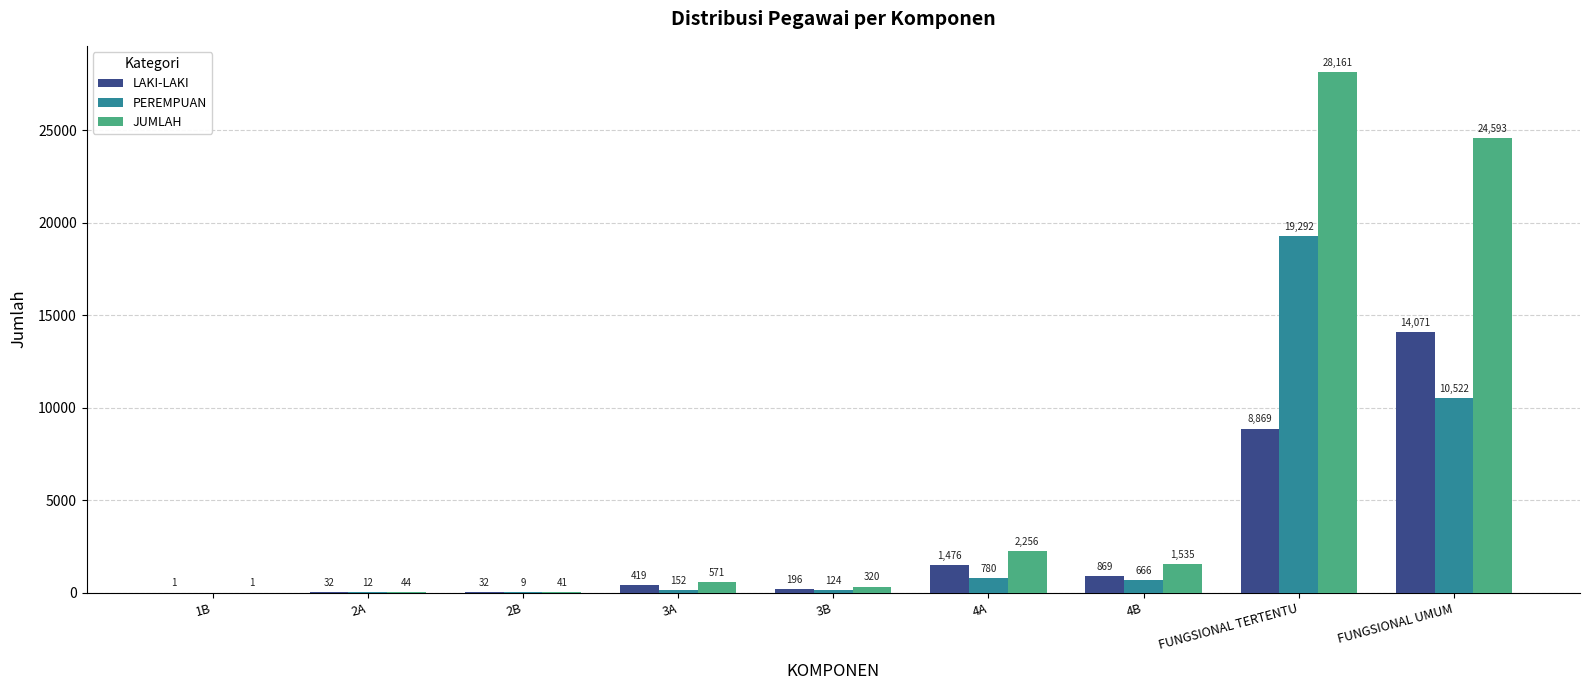

Count the number of data series in this chart.

3